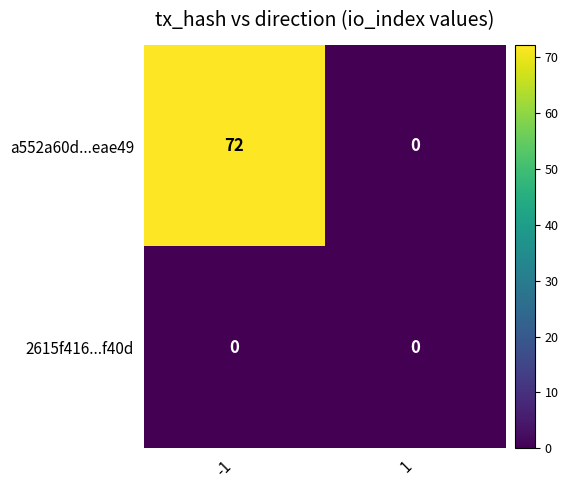

What is the maximum value shown in the chart?

72